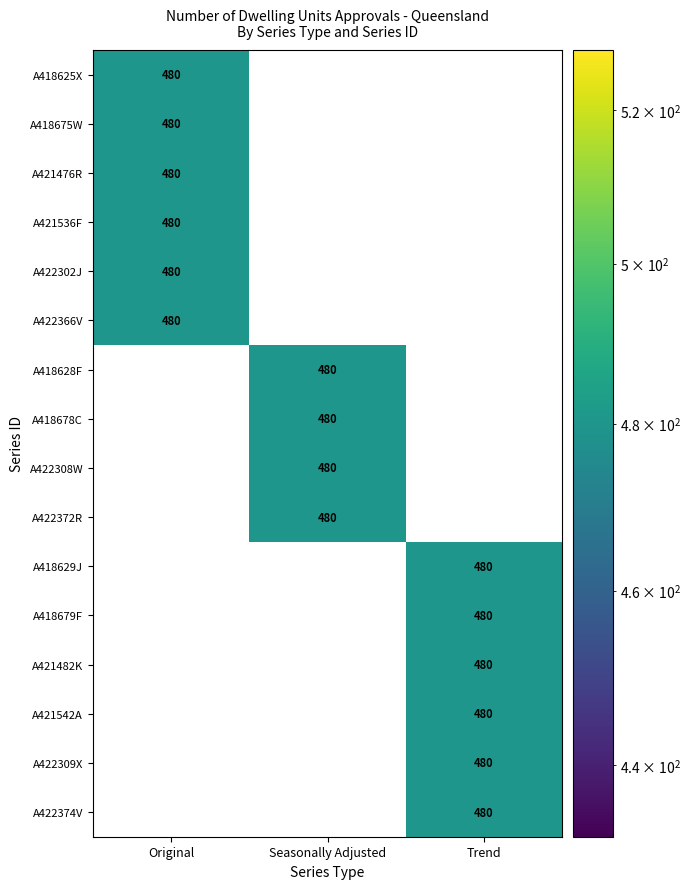

At how many categories does at least one series exceed 332?

3